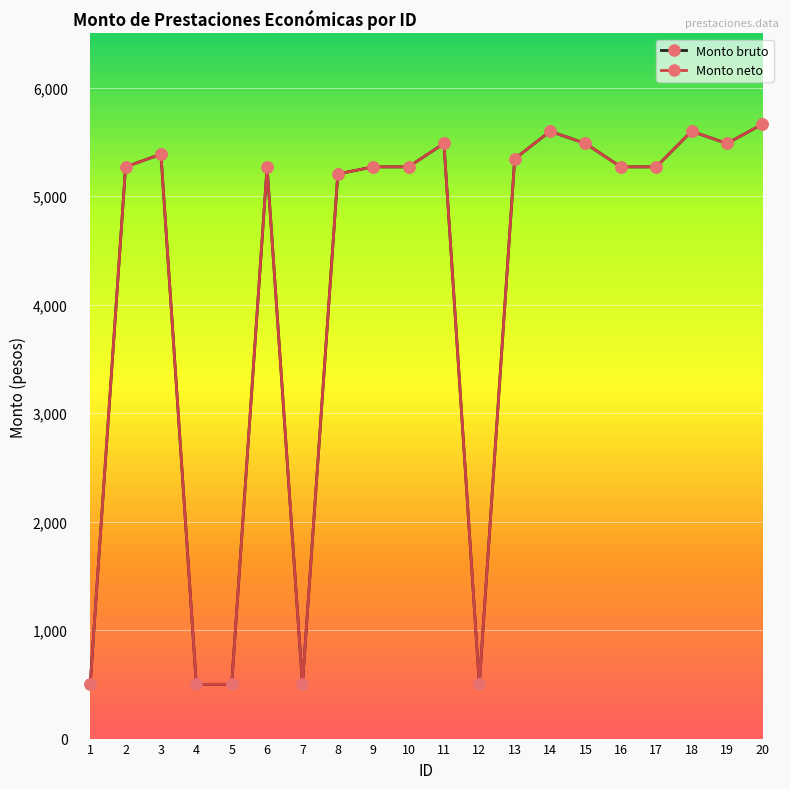

What is the average value of the Monto bruto series?

4169